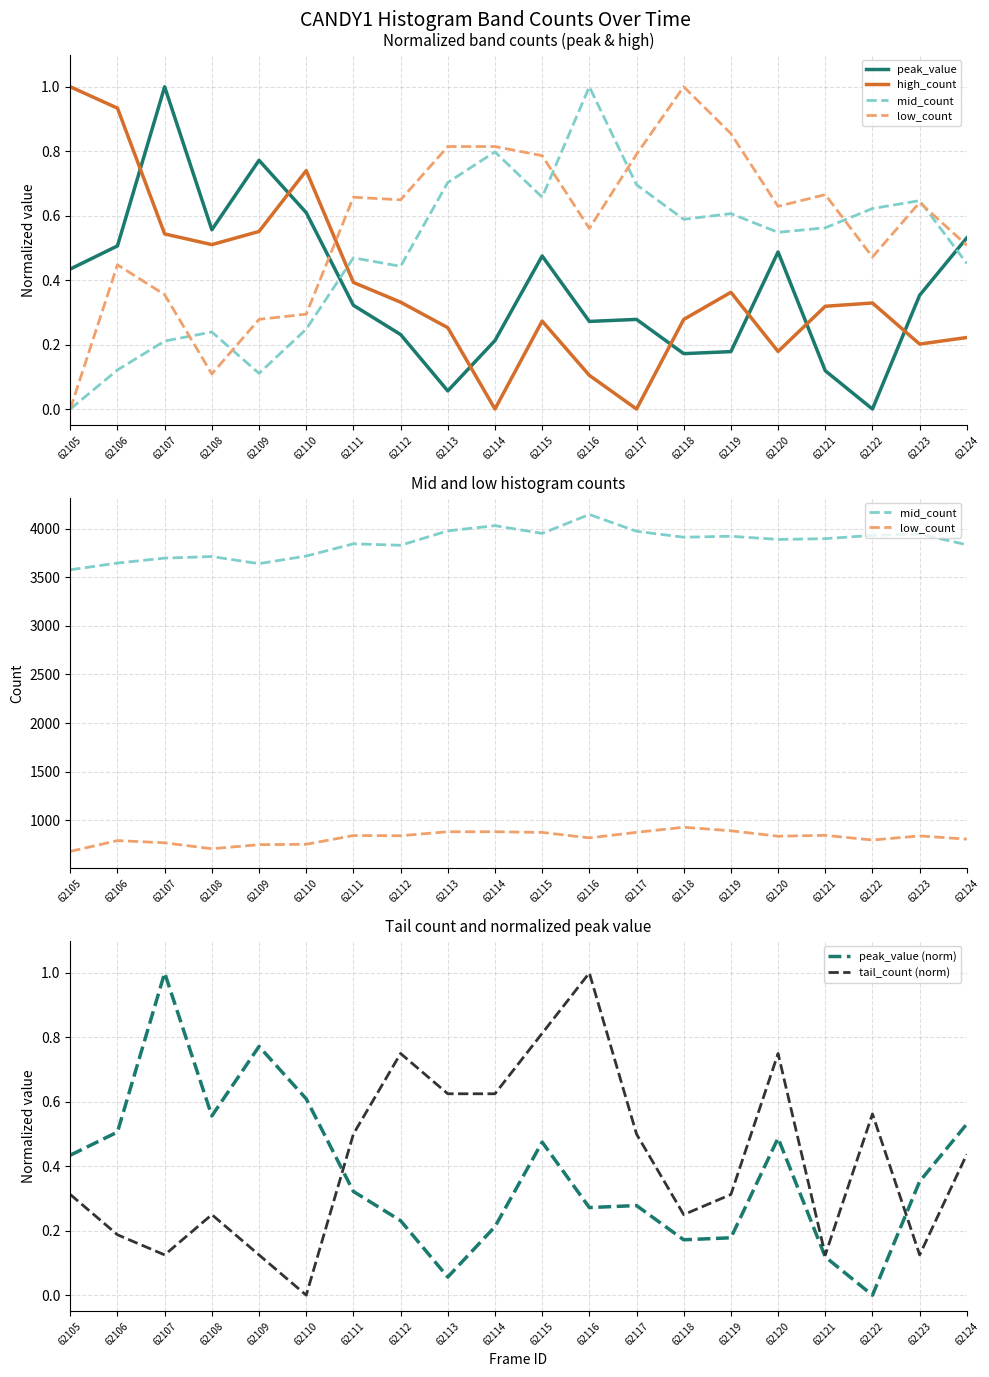

At which label does peak_value (norm) reach its peak?

62107